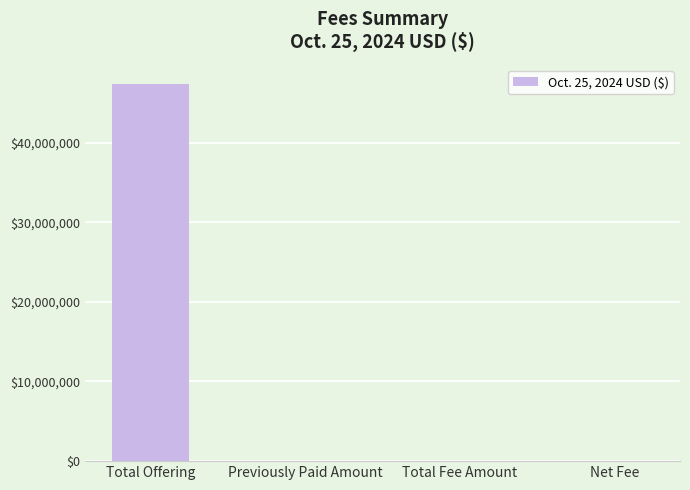

What is the maximum value shown in the chart?

47388141.1